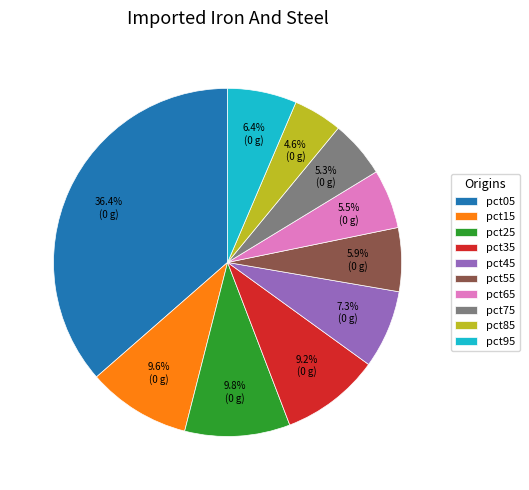

To the nearest percent, what is the combined percentage of pct45 and pct95?

14%